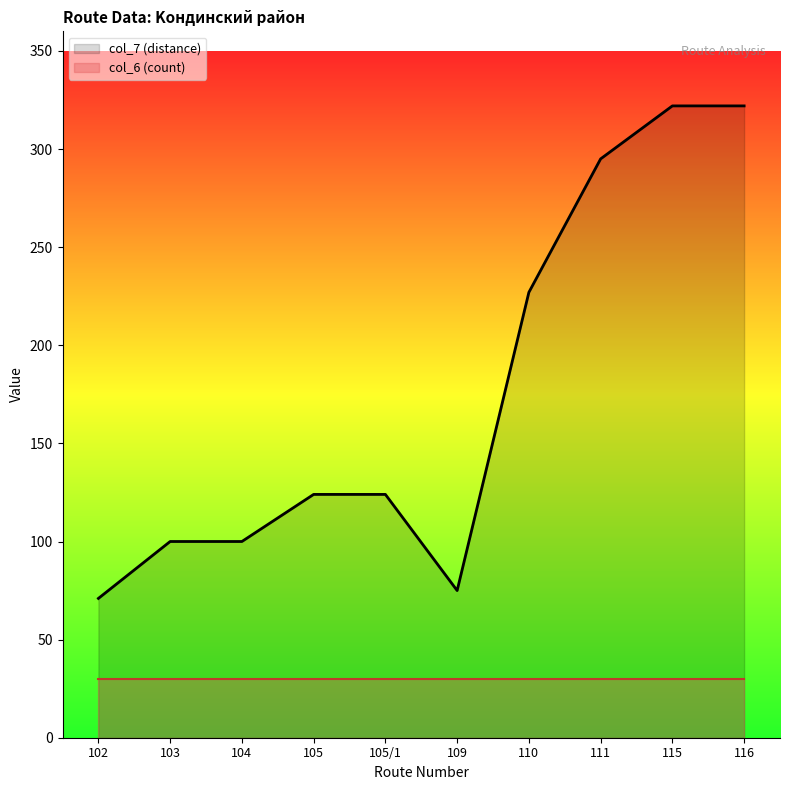

What is the label of the 4th point from the right?

110